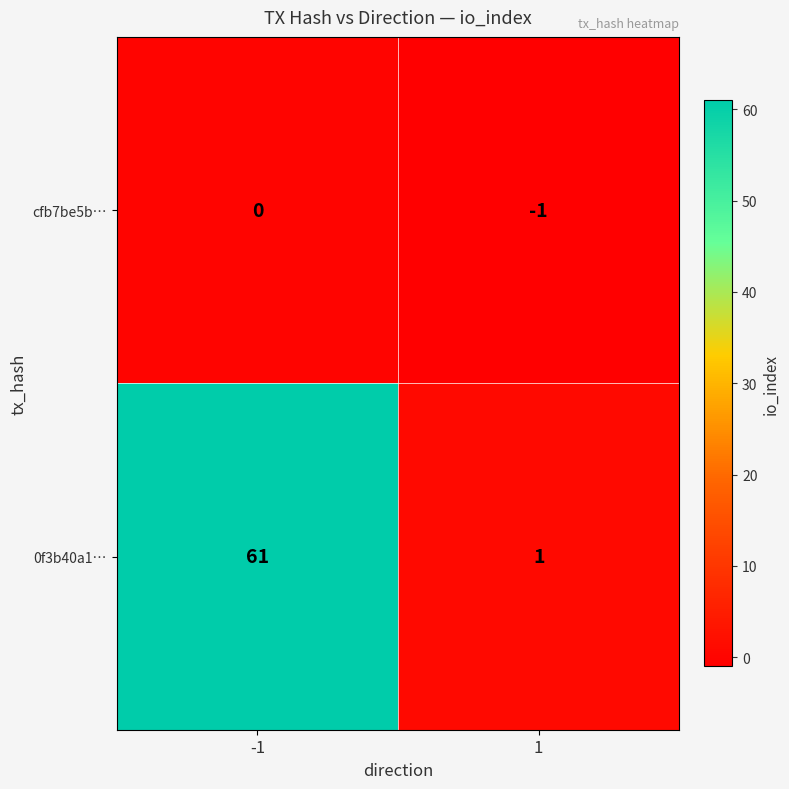

Which series changed the most between -1 and 1?

0f3b40a1…